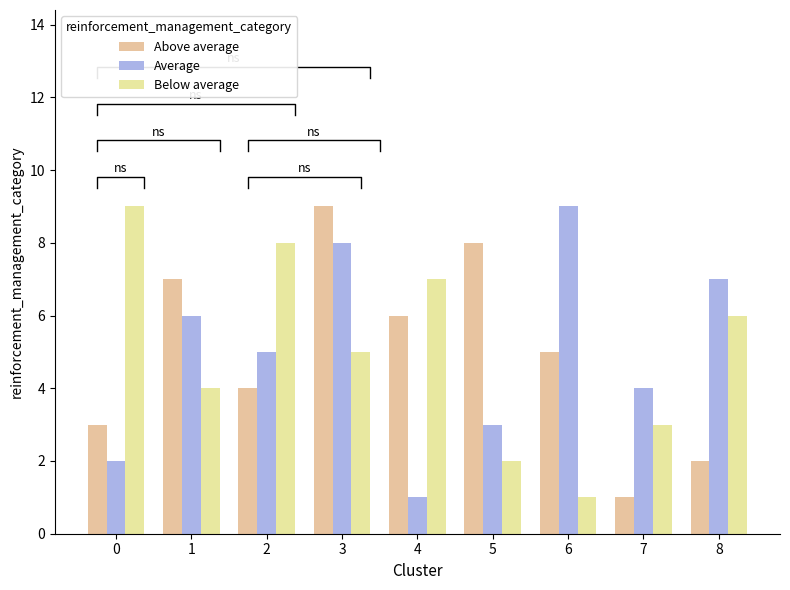

Which series has the largest total across all categories?

Above average